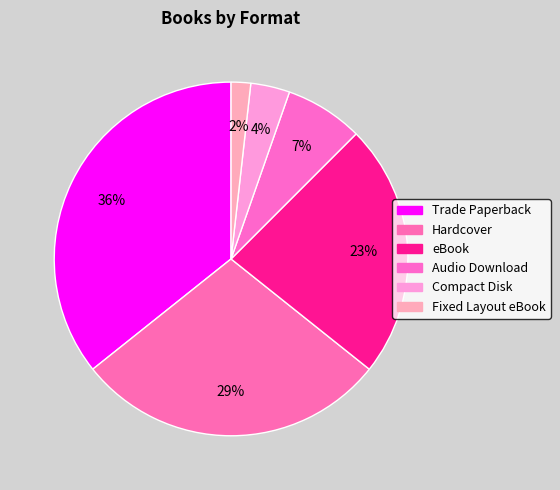

To the nearest percent, what is the difference between the largest and smallest slice percentages?

34%